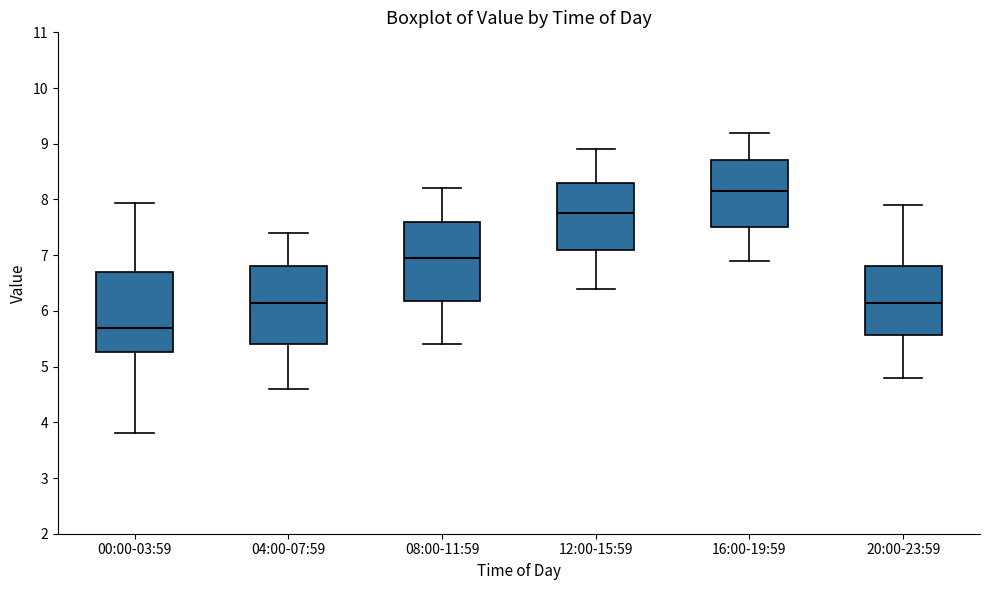

Reading left to right, transcribe this box plot: for each box, give where its median line is, the range the box spans, and where its two whiskers end, as read against the y-axis. The values are not printed on the chart, so give them approximately, as read against the axis.

00:00-03:59: median 5.7, box 5.3 to 6.7, whiskers 3.8 to 7.9
04:00-07:59: median 6.2, box 5.4 to 6.8, whiskers 4.6 to 7.4
08:00-11:59: median 7.0, box 6.2 to 7.6, whiskers 5.4 to 8.2
12:00-15:59: median 7.8, box 7.1 to 8.3, whiskers 6.4 to 8.9
16:00-19:59: median 8.2, box 7.5 to 8.7, whiskers 6.9 to 9.2
20:00-23:59: median 6.2, box 5.6 to 6.8, whiskers 4.8 to 7.9